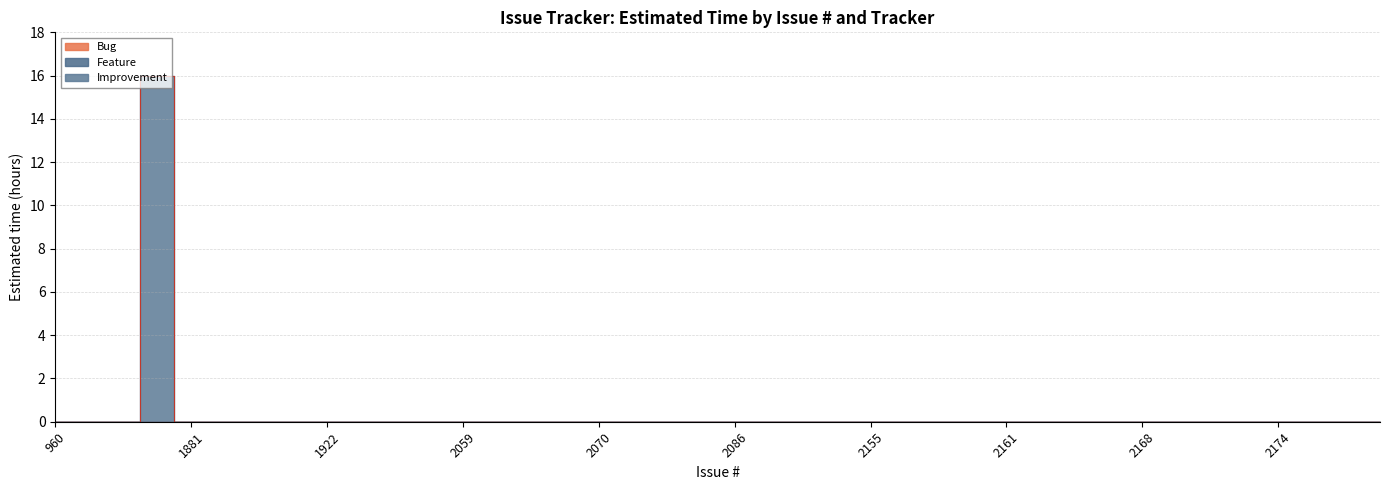

Count the number of categories in the chart.

15